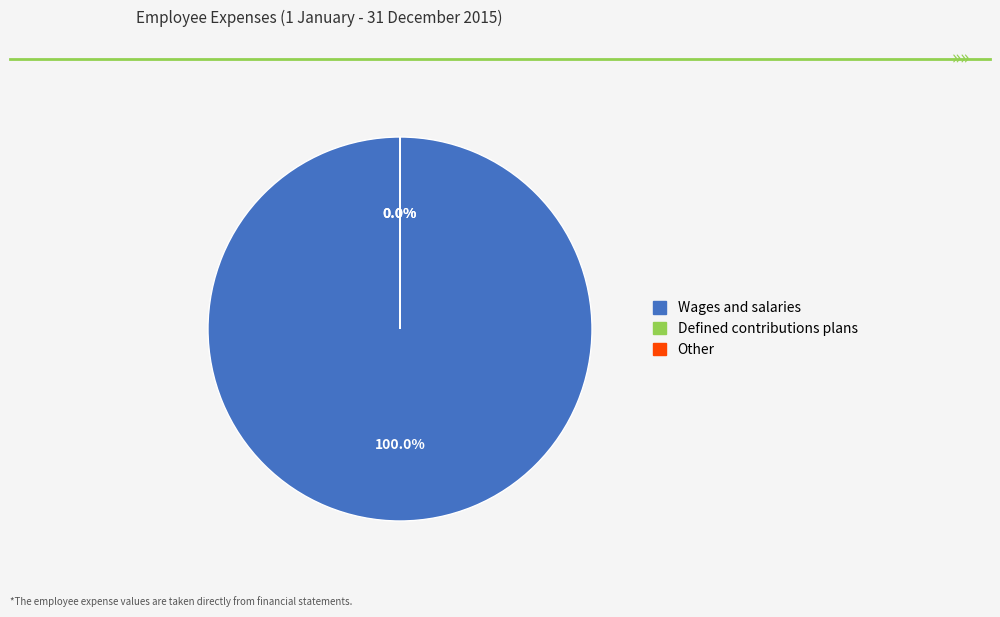

What is the largest slice in the pie chart?

Wages and salaries